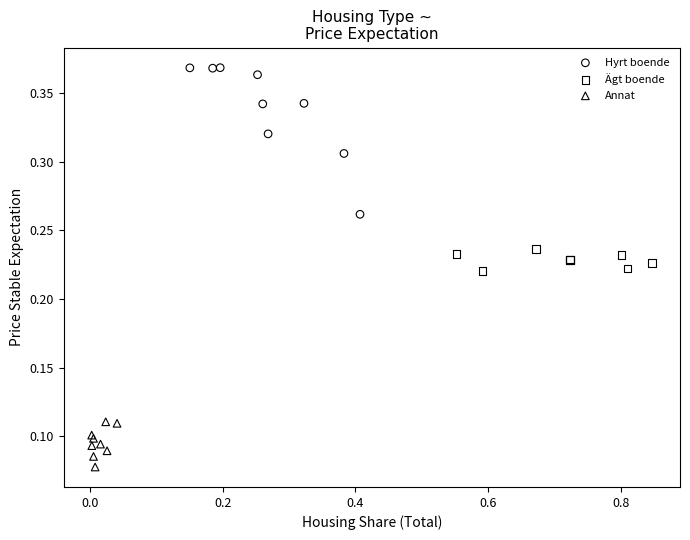

Which series contains the lowest Y value?

Annat